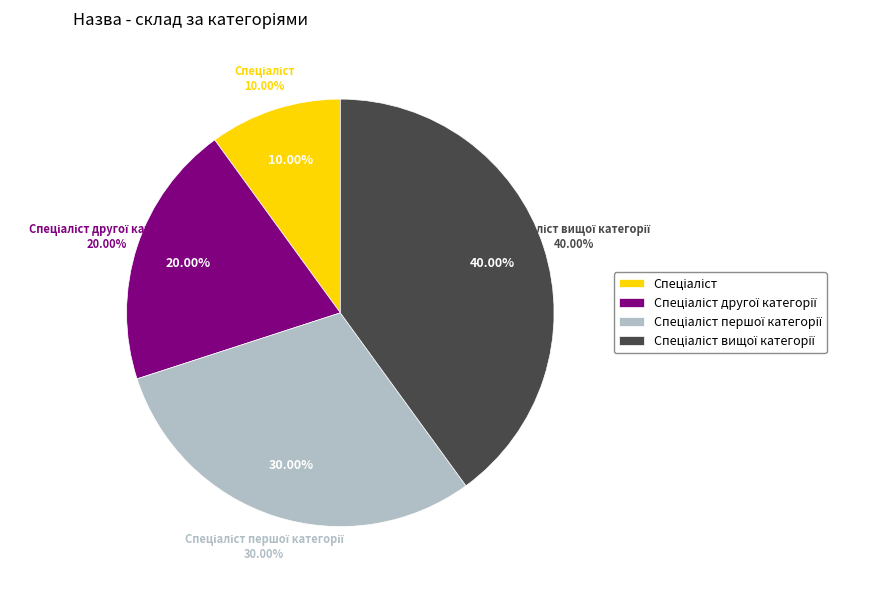

To the nearest percent, what is the combined percentage of Спеціаліст другої категорії and Спеціаліст?

30%